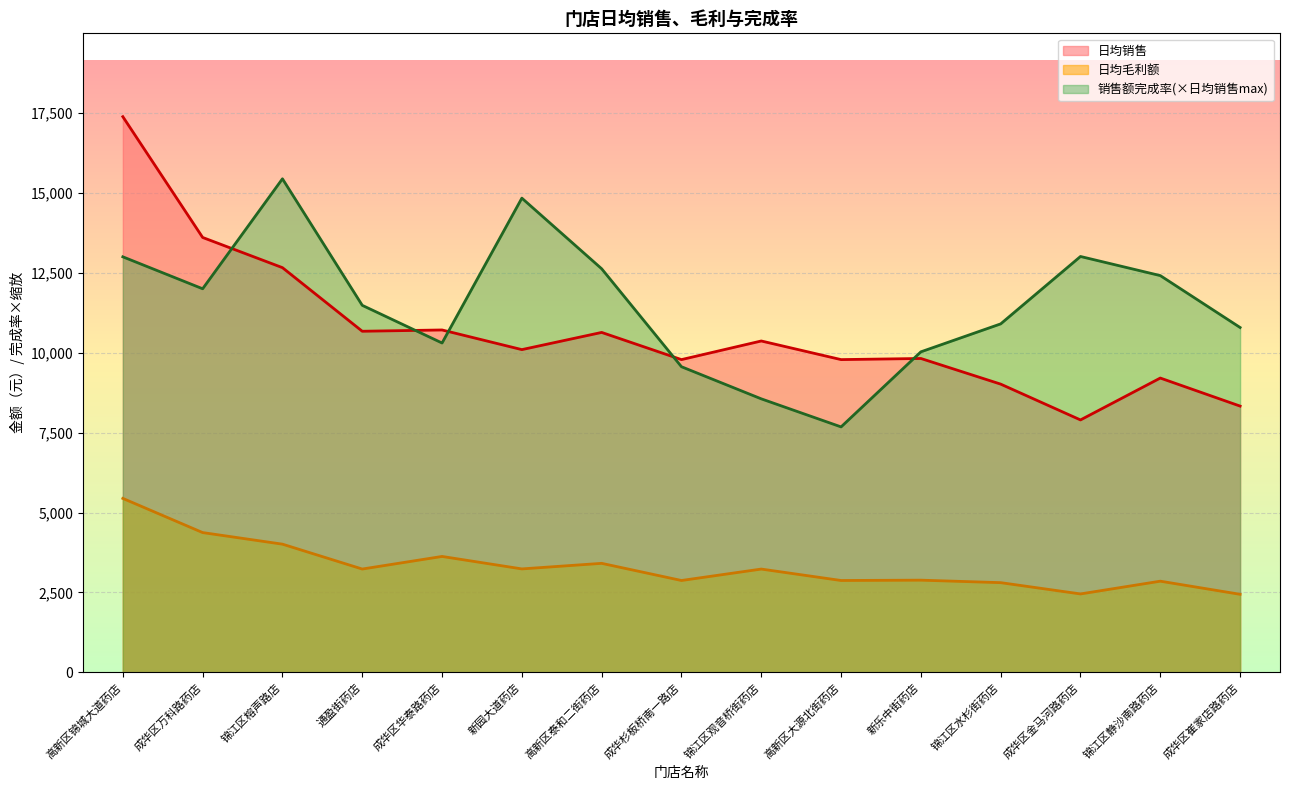

True or false: 日均销售 has more than 0 interior local peaks.

True